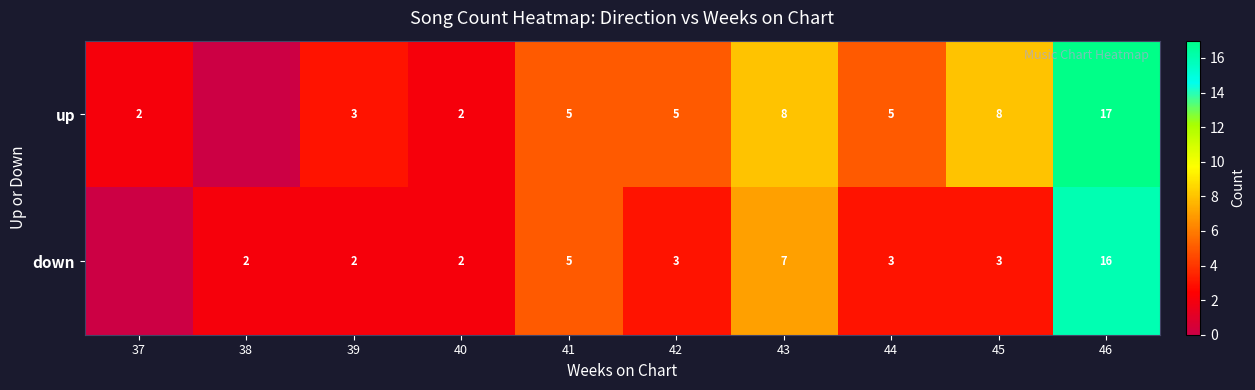

At which category is the sum across all series the highest?

46